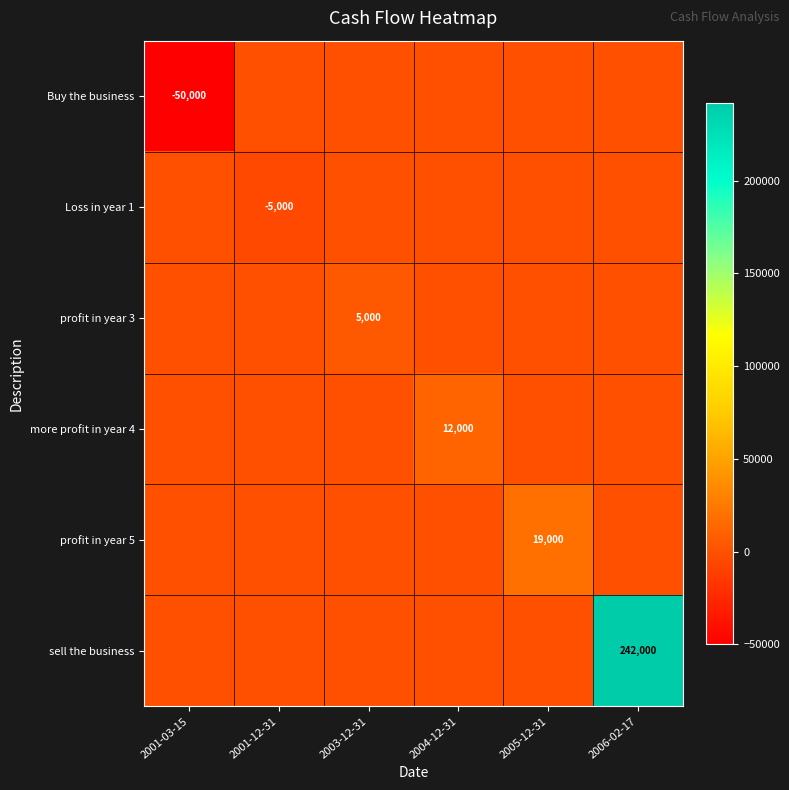

True or false: sell the business has a value of 242000 at 2006-02-17.

True